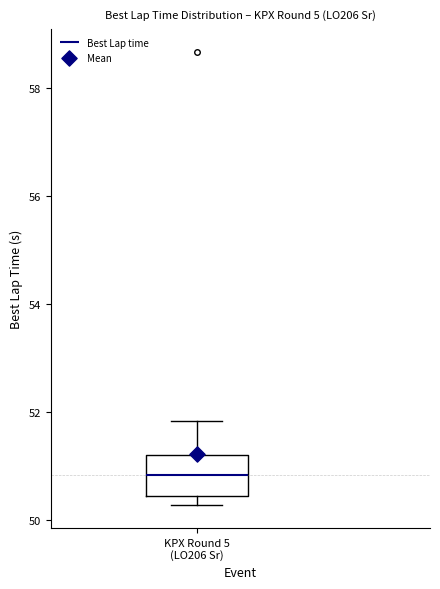

Where does the median line of the box for KPX Round 5 (LO206 Sr) sit on the y-axis? The values are not printed on the chart, so give them approximately, as read against the axis.

50.8